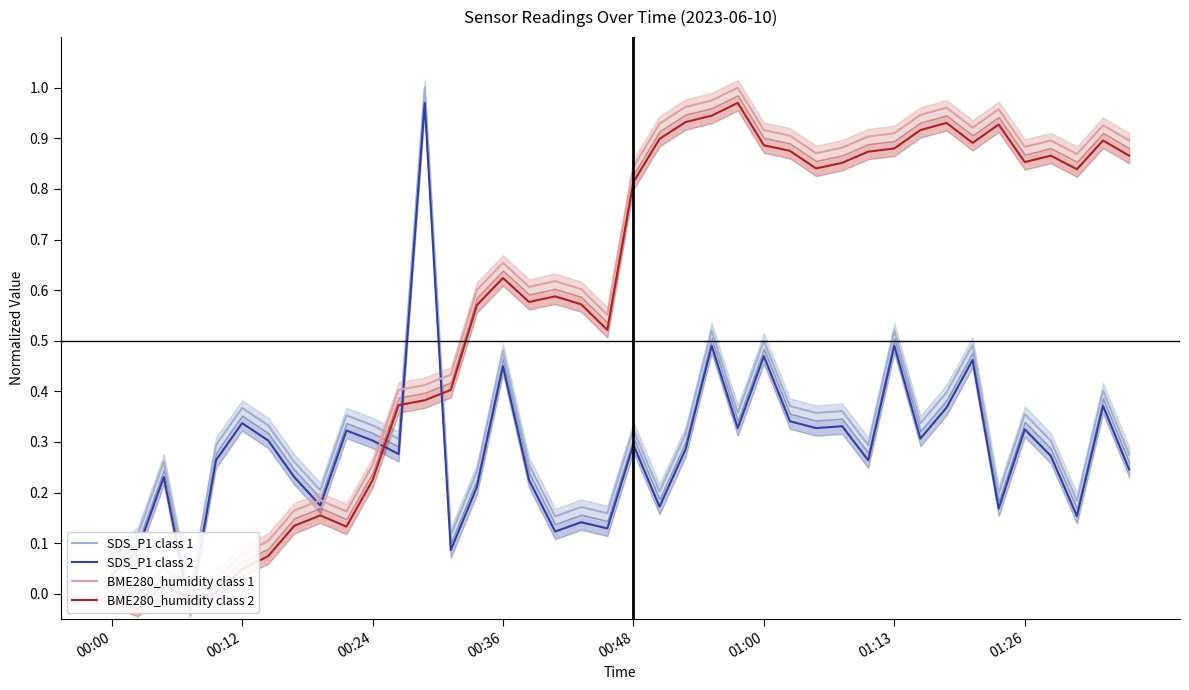

The value of SDS_P1 class 2 at 01:26 is 0.3. True or false?

True